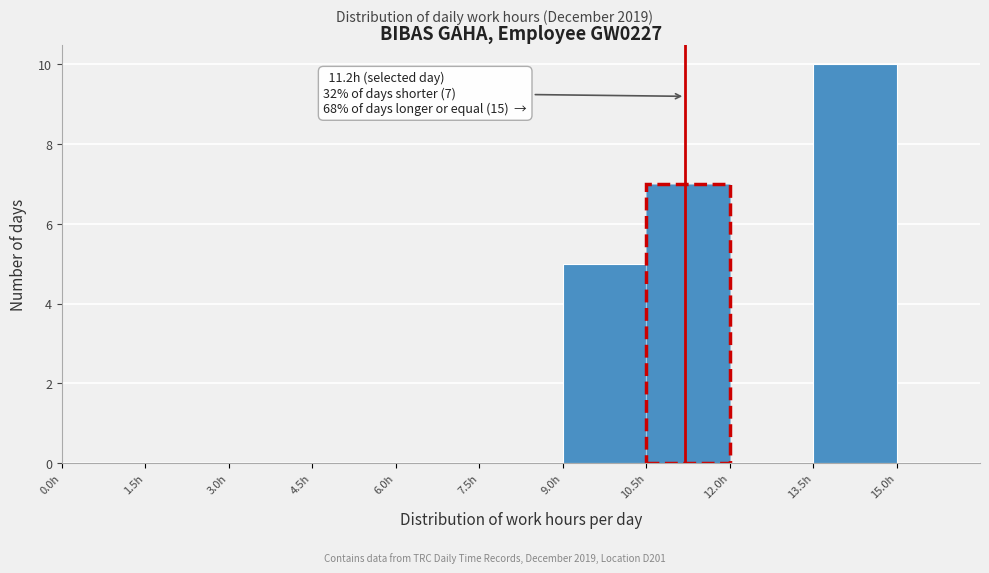

Over which range of the x-axis is the bar tallest?

13.5 to 15.0